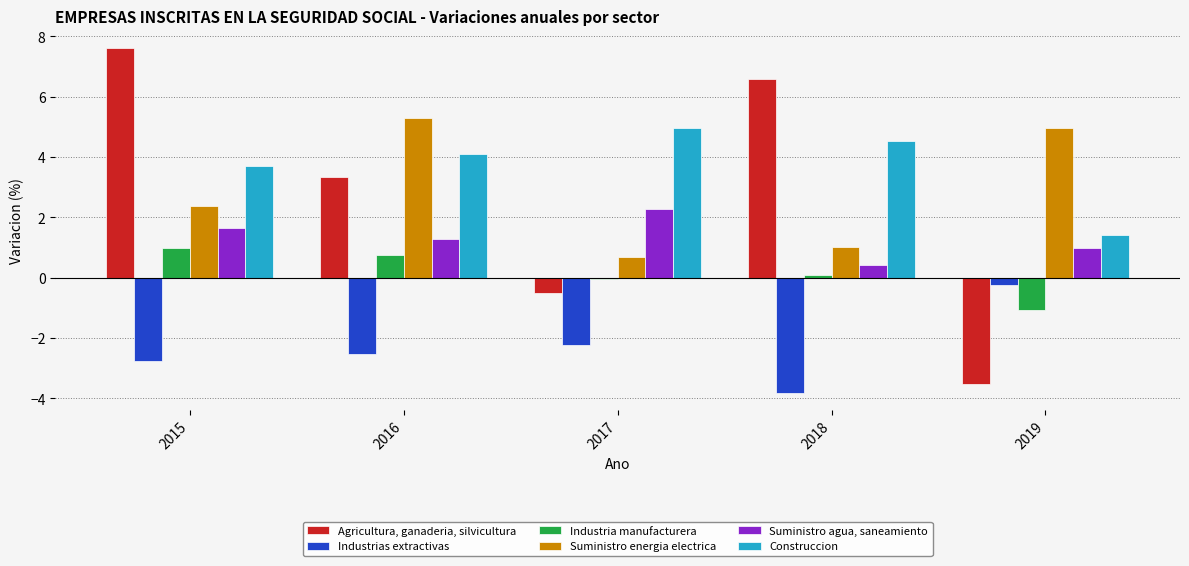

How many distinct data groups are displayed?

6